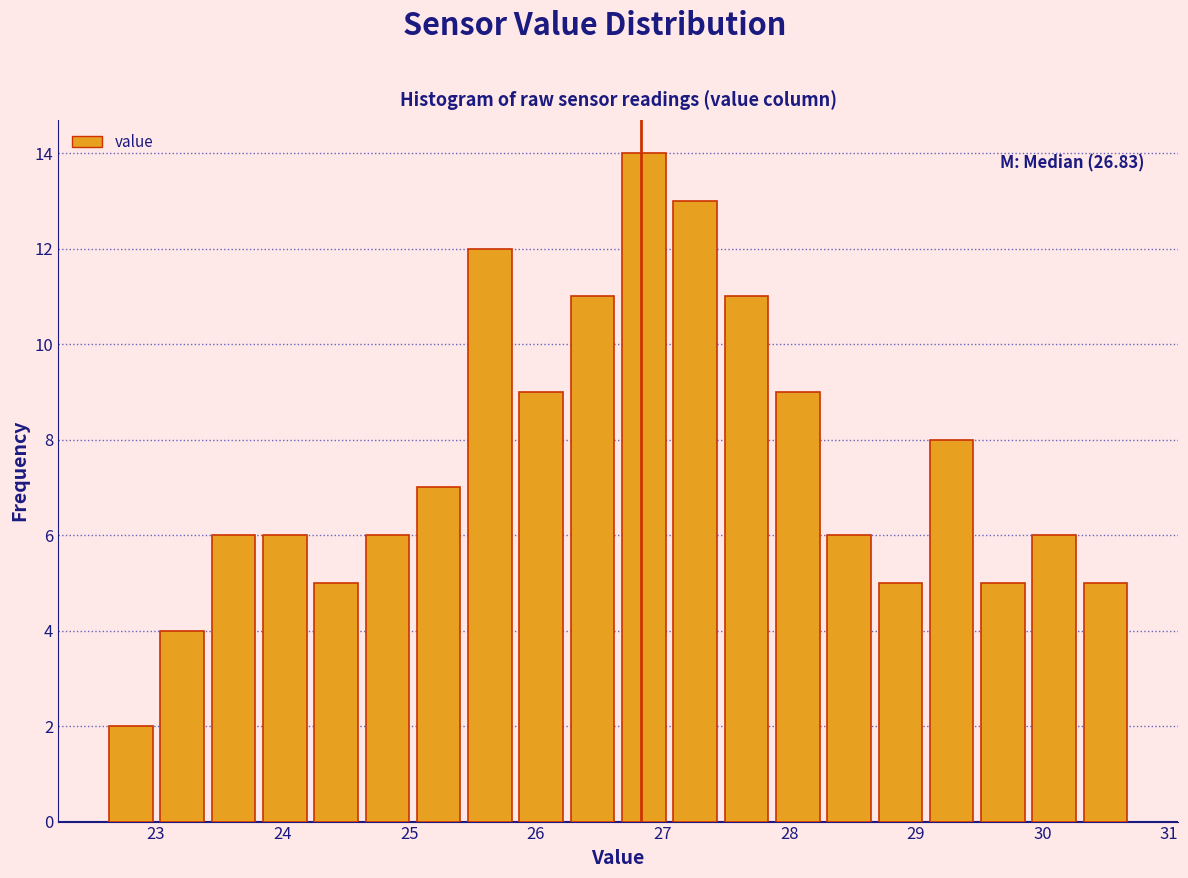

Which range on the x-axis has the tallest bar?

26.7 to 27.1